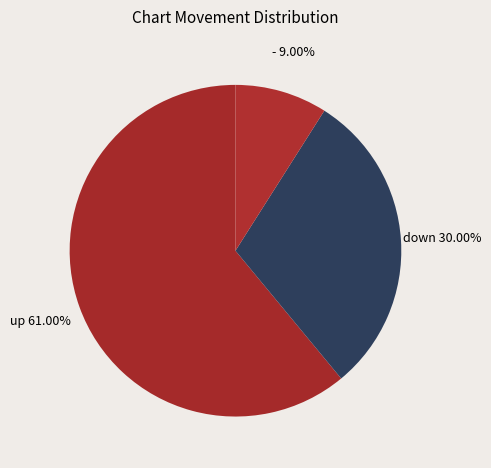

Count the number of slices in the pie.

3